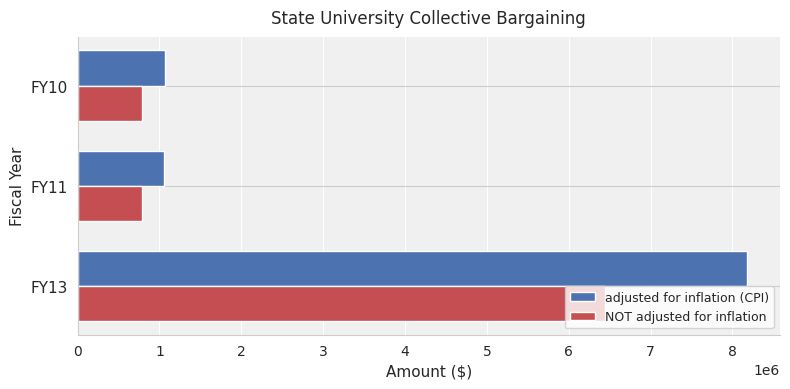

Rank the series at FY13 from lowest to highest value.

NOT adjusted for inflation, adjusted for inflation (CPI)